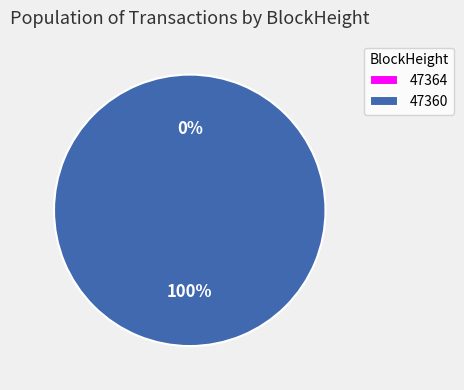

What is the change in value from 47364 to 47360?

+3512